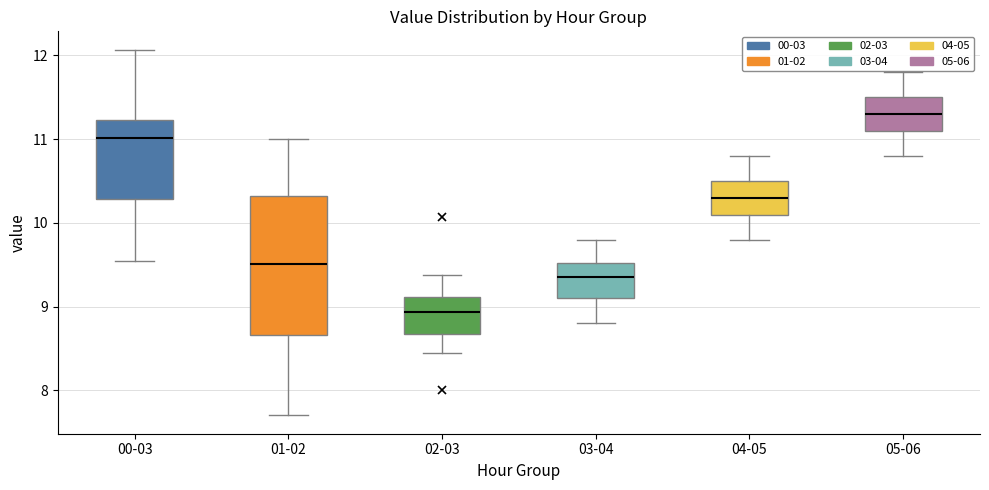

Reading left to right, read every box against the y-axis: the position of its median line, the range the box covers, and the ends of its whiskers. The values are not printed on the chart, so give them approximately, as read against the axis.

00-03: median 11.0, box 10.3 to 11.2, whiskers 9.6 to 12.1
01-02: median 9.5, box 8.7 to 10.3, whiskers 7.7 to 11.0
02-03: median 8.9, box 8.7 to 9.1, whiskers 8.5 to 9.4
03-04: median 9.4, box 9.1 to 9.5, whiskers 8.8 to 9.8
04-05: median 10.3, box 10.1 to 10.5, whiskers 9.8 to 10.8
05-06: median 11.3, box 11.1 to 11.5, whiskers 10.8 to 11.8